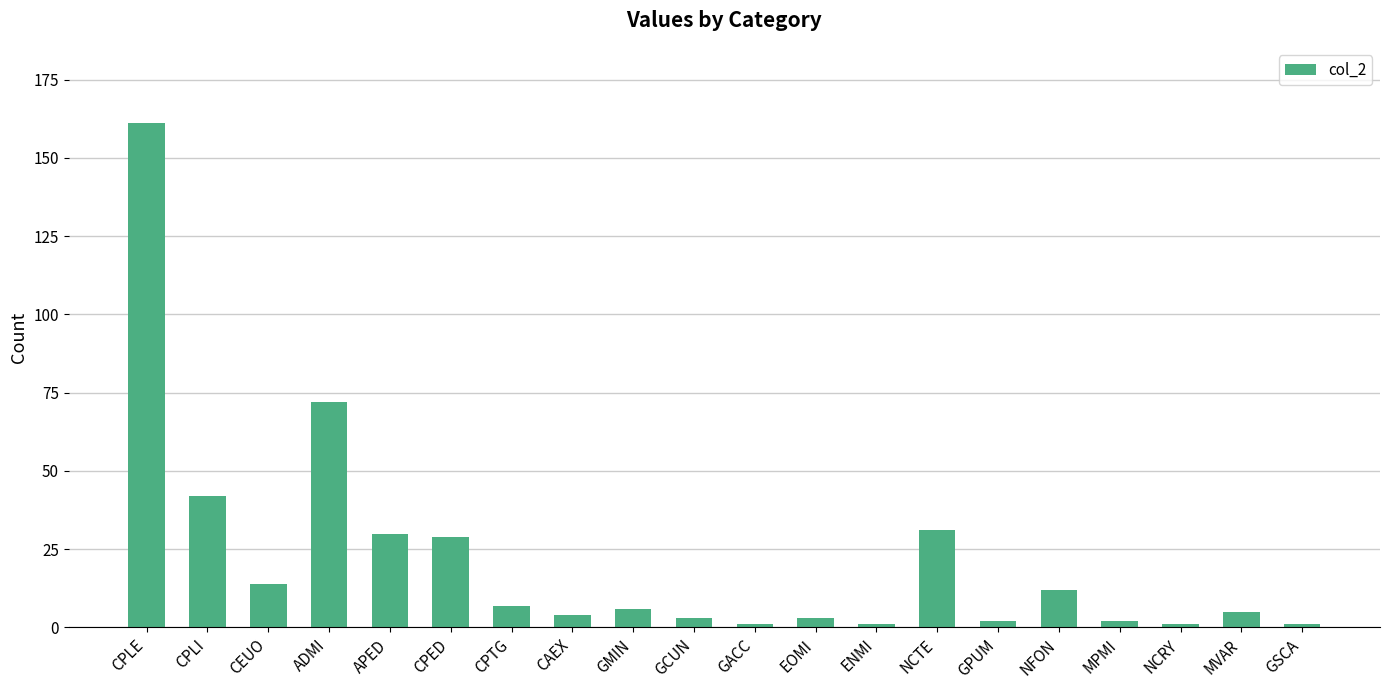

Are the bars grouped side by side (vs. stacked)?

No